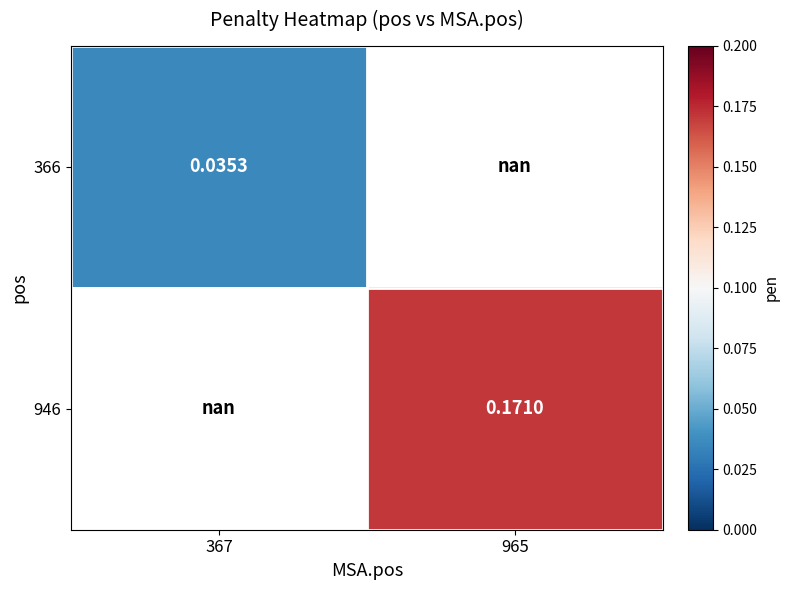

Is it true that 366 equals 0.1 at 367?

False